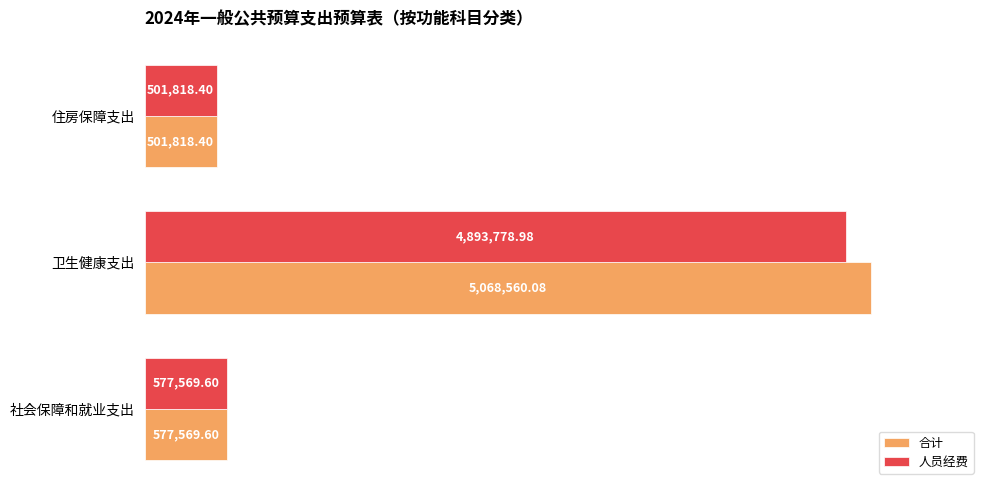

What are all the series names shown in the legend?

合计, 人员经费